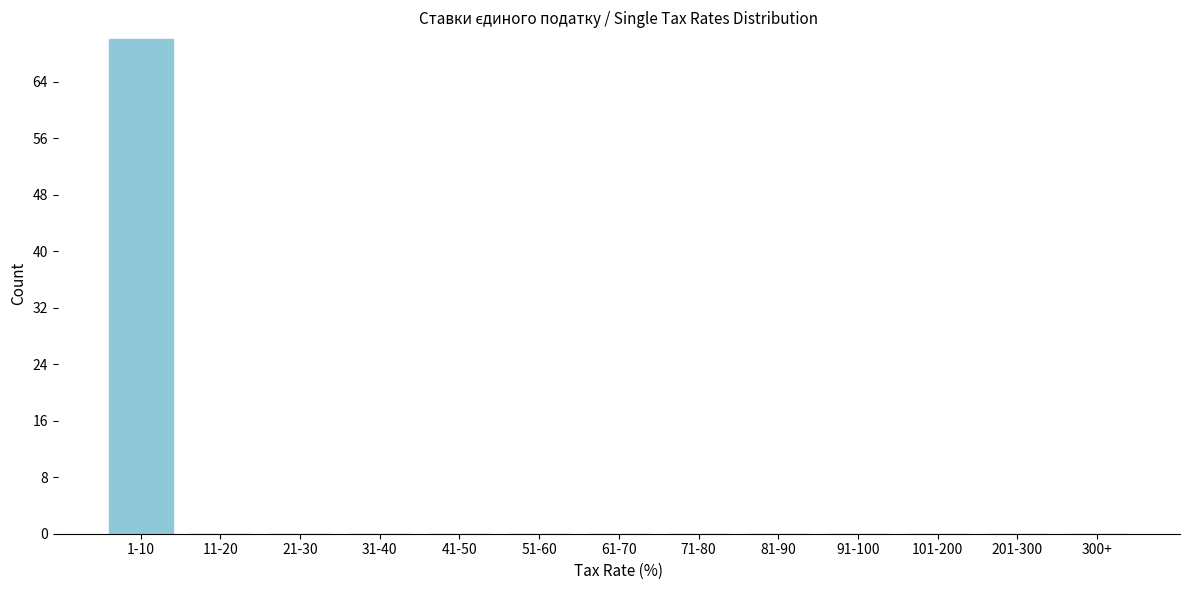

Reading left to right, transcribe all the data shown in this chart.

1-10=70	11-20=0	21-30=0	31-40=0	41-50=0	51-60=0	61-70=0	71-80=0	81-90=0	91-100=0	101-200=0	201-300=0	300+=0